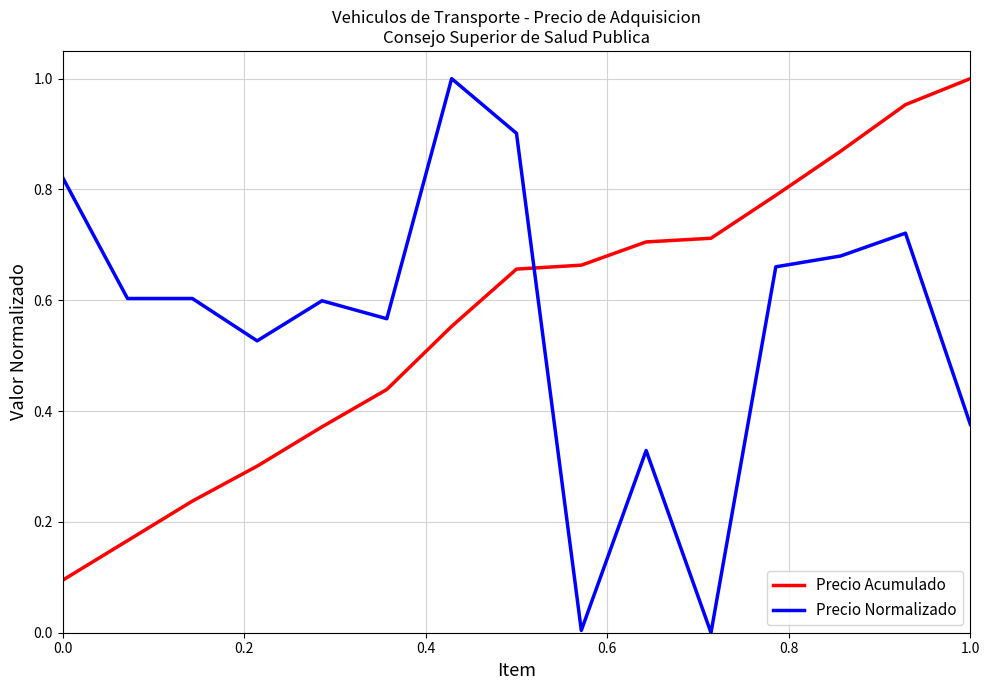

Which series has the widest spread of values?

Precio Normalizado